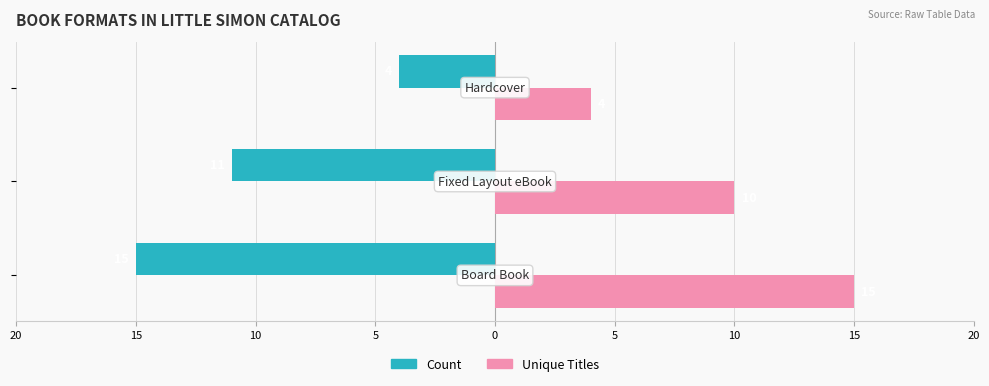

What are all the series names shown in the legend?

Count, Unique Titles